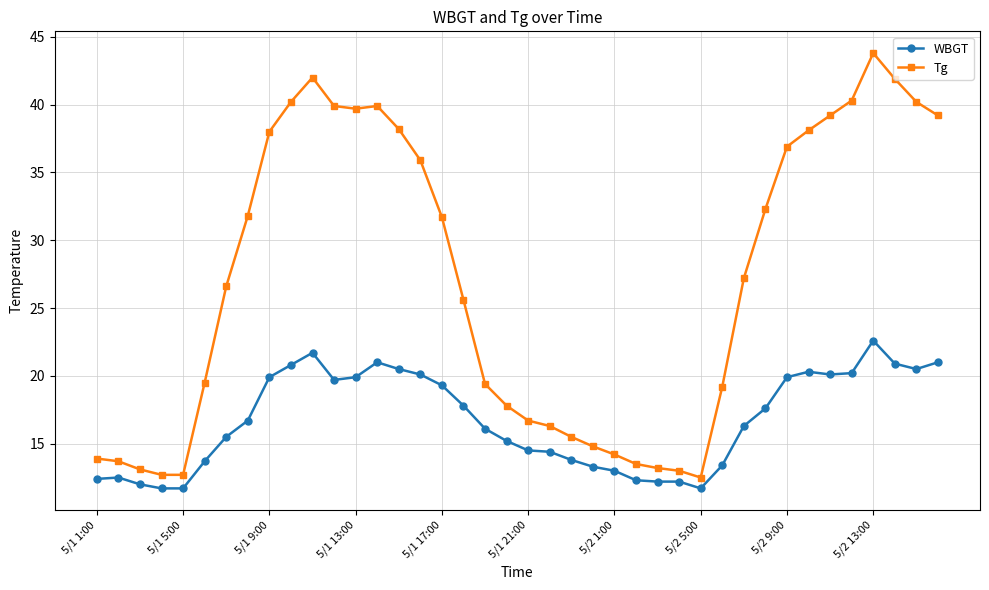

What is the difference between the maximum and minimum values in the WBGT series?

10.9